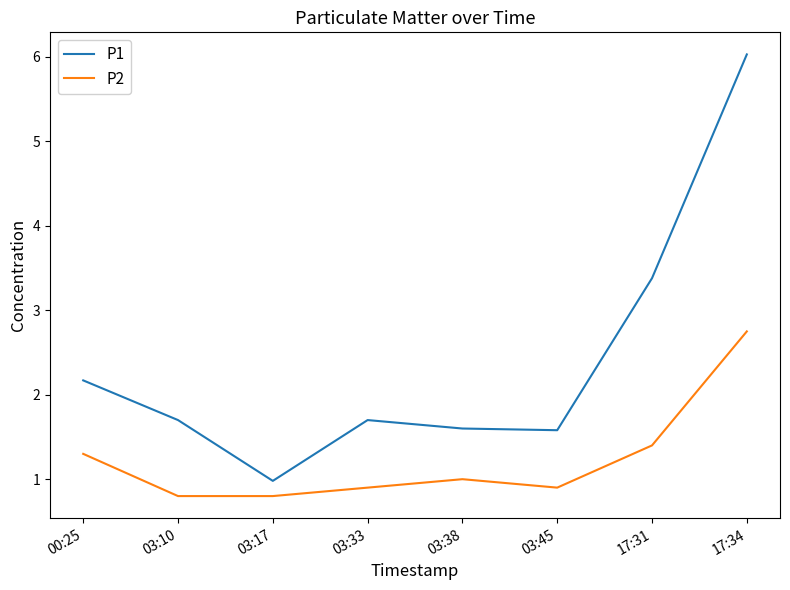

Reading left to right, what are all the values shown in this chart?

P1: 2.2	1.7	1.0	1.7	1.6	1.6	3.4	6.0
P2: 1.3	0.8	0.8	0.9	1.0	0.9	1.4	2.8